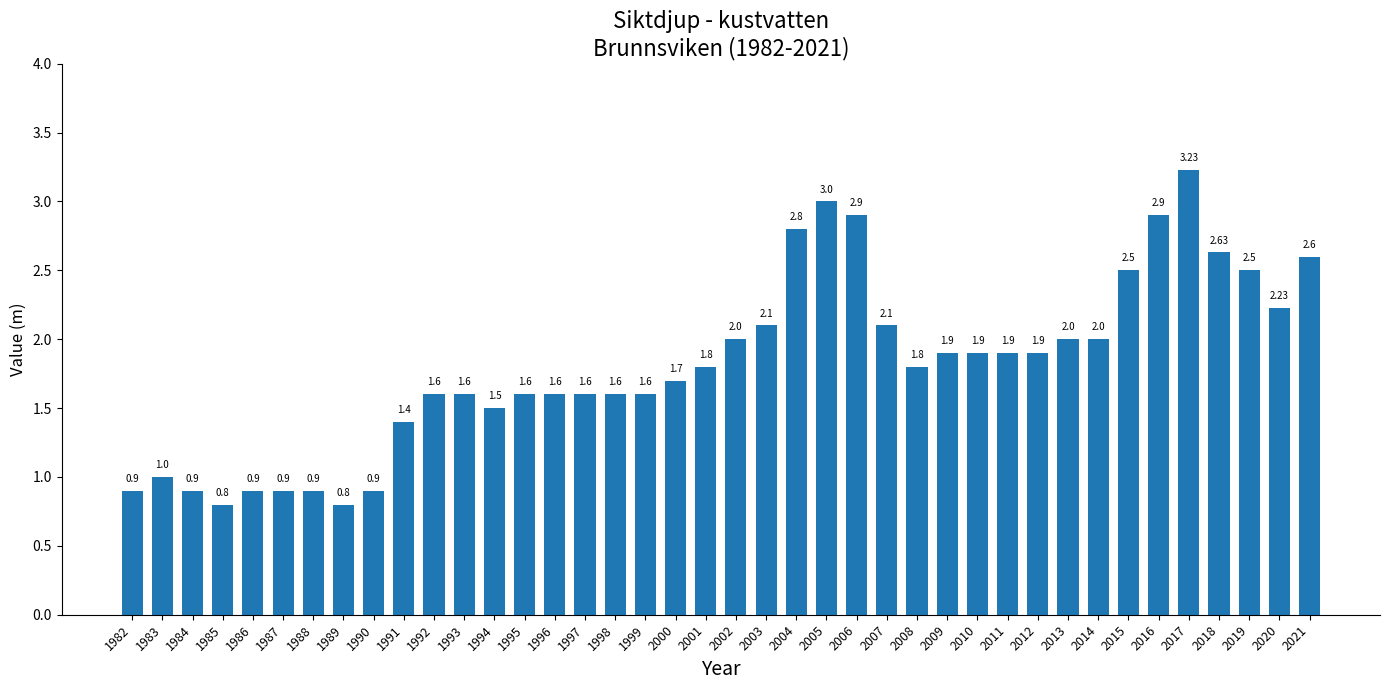

The chart shows a value of 3.0 at 2005. True or false?

True